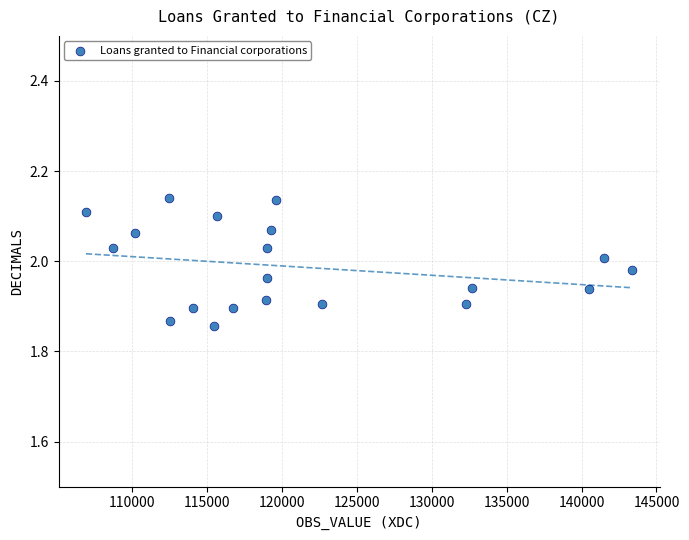

What is the range of X values (max minus min)?

36480.0